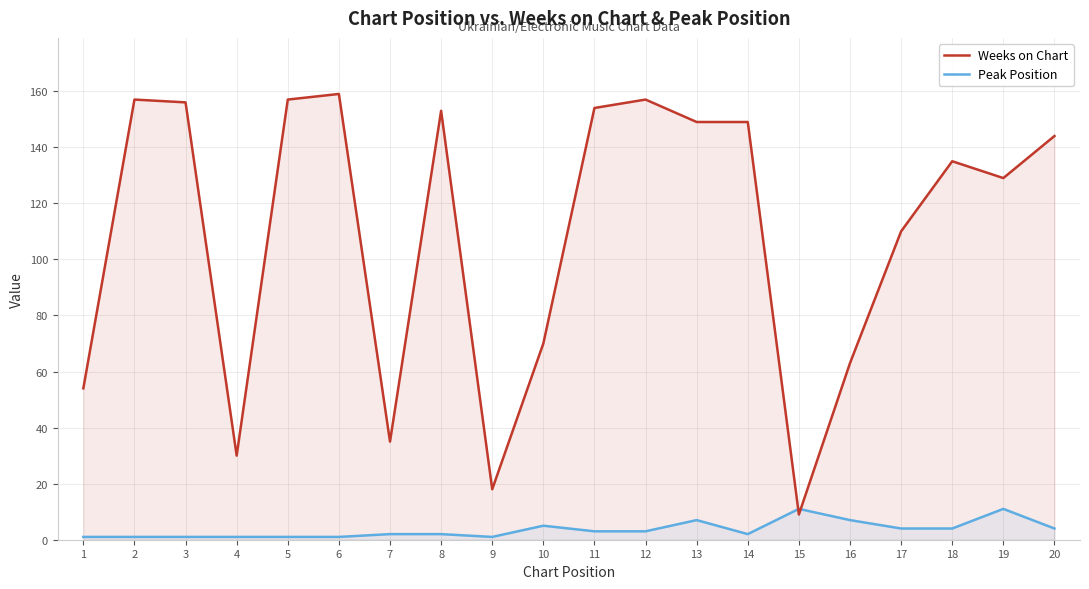

Where is the first local minimum for Peak Position?

9